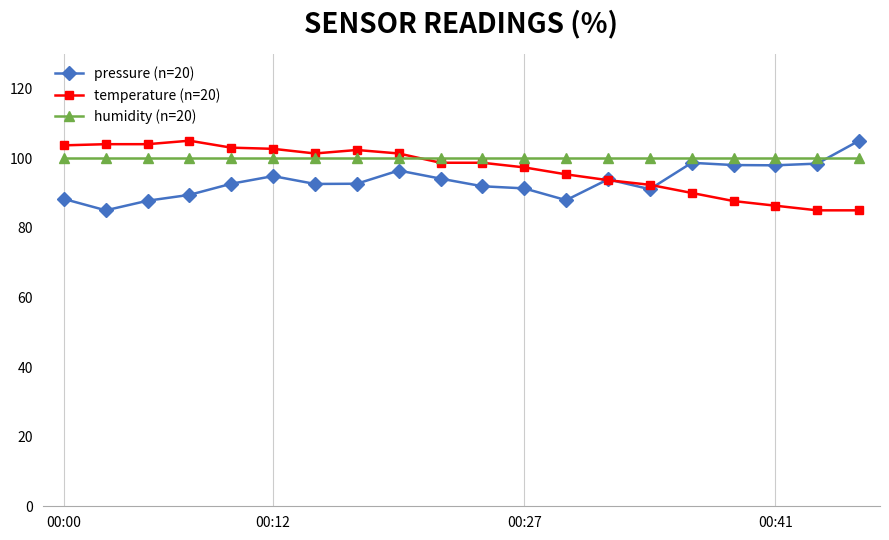

What is the difference between the maximum and minimum values in the pressure (n=20) series?

20.0